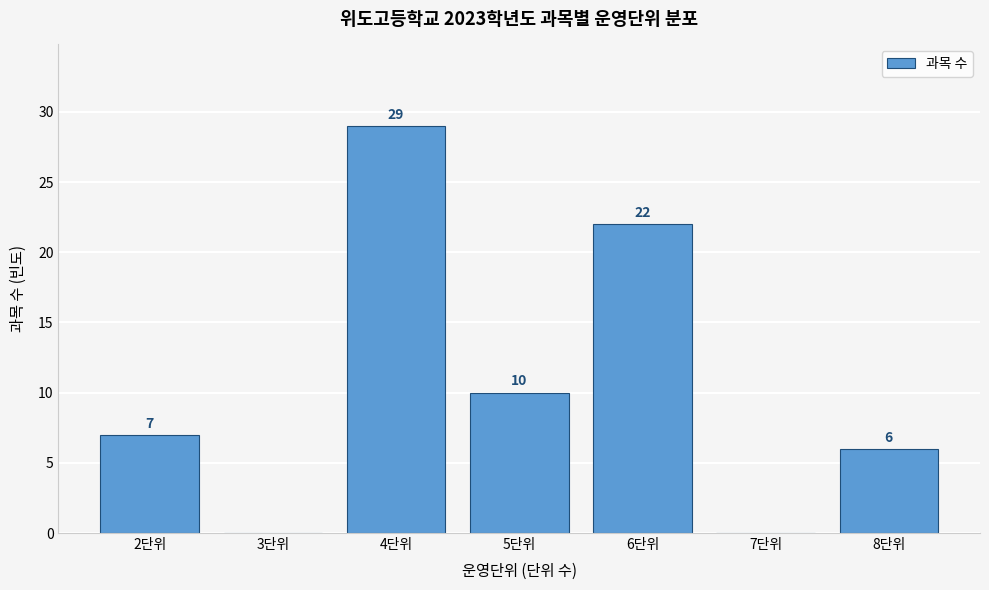

Reading left to right, what are all the values shown in this chart?

2단위=7	3단위=0	4단위=29	5단위=10	6단위=22	7단위=0	8단위=6